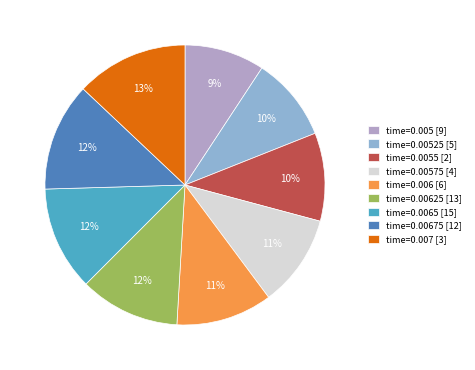

Count the number of slices in the pie.

9